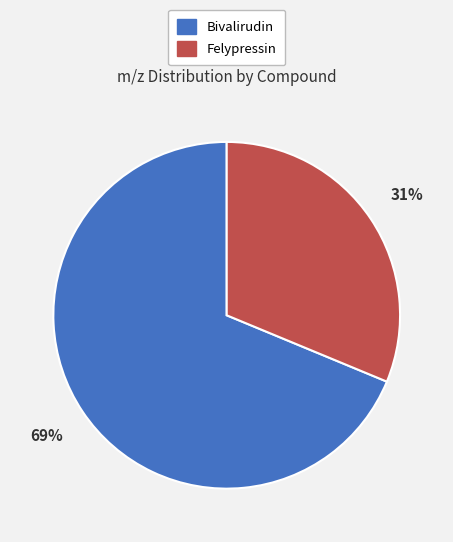

Is there a majority slice in this chart?

Yes